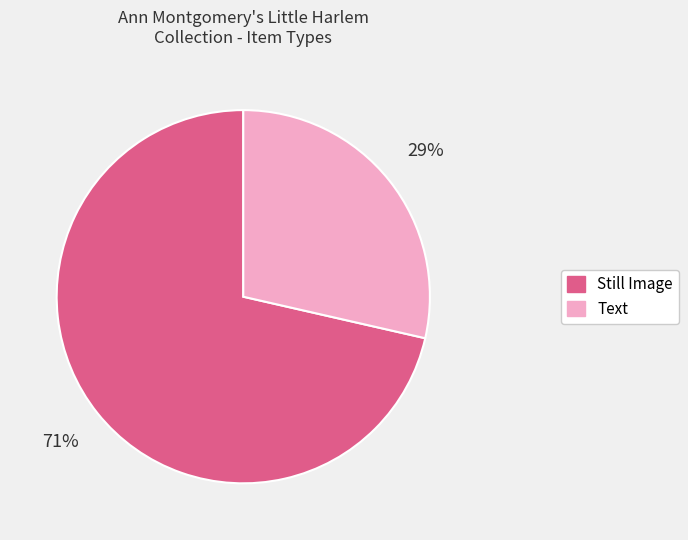

How many segments does this pie chart have?

2